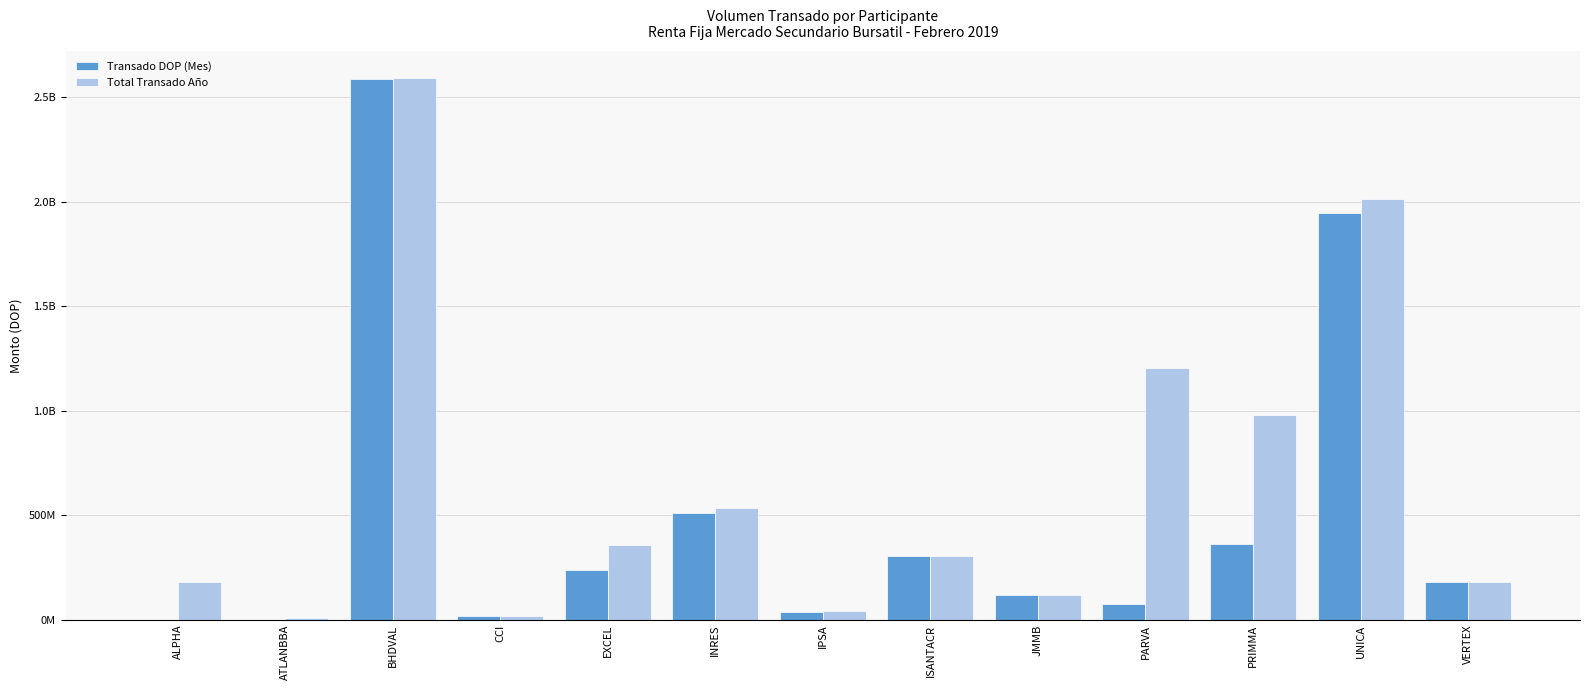

Are the bars horizontal?

No